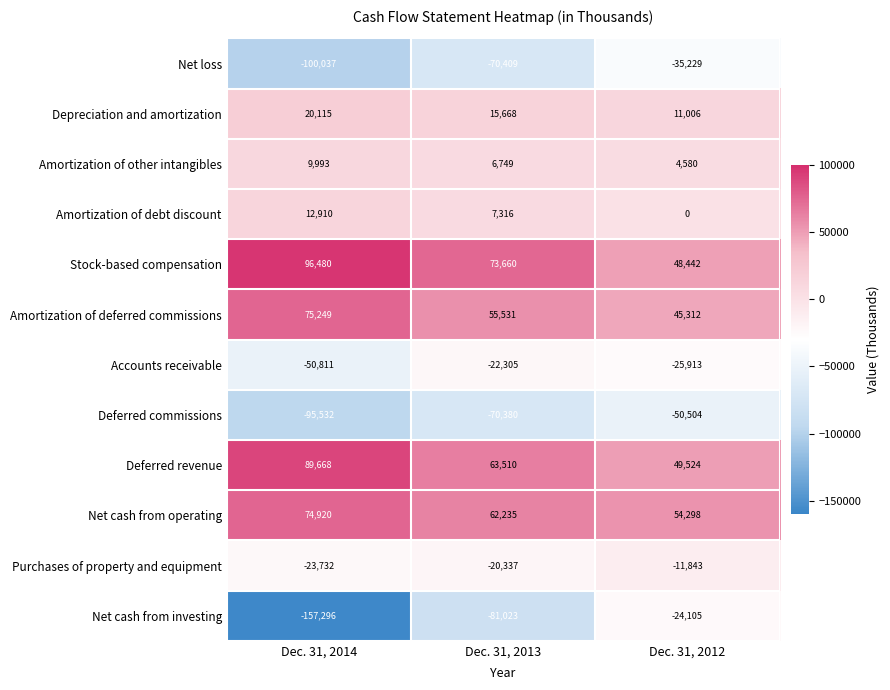

What is the difference between the maximum and minimum values in the Stock-based compensation series?

48038